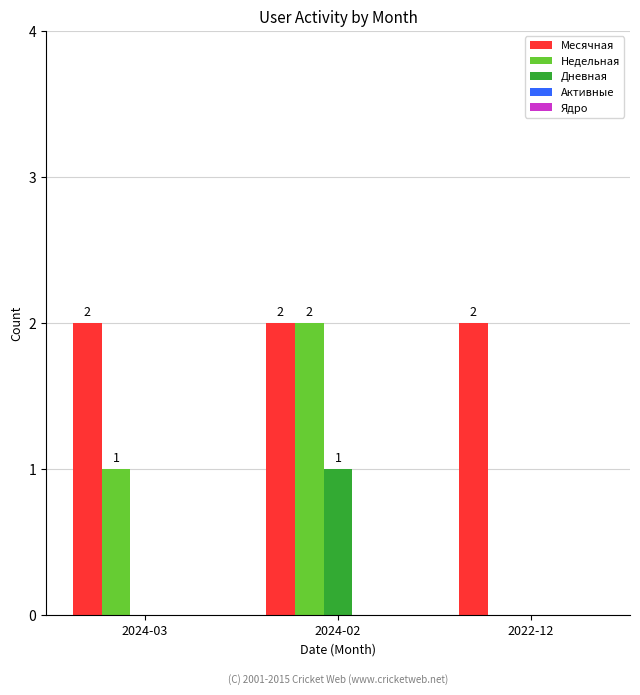

What is the average value of the Месячная series?

2